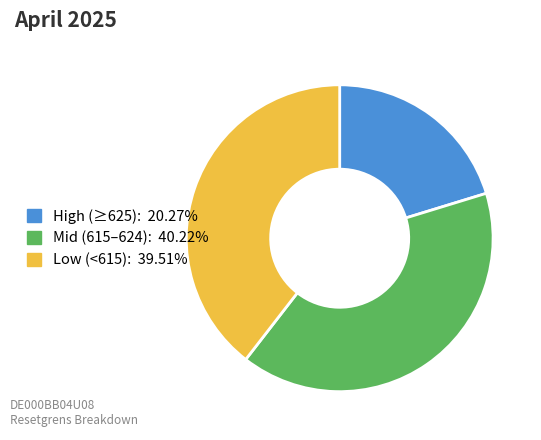

Is Low (<615): 39.51% the majority of the pie?

No